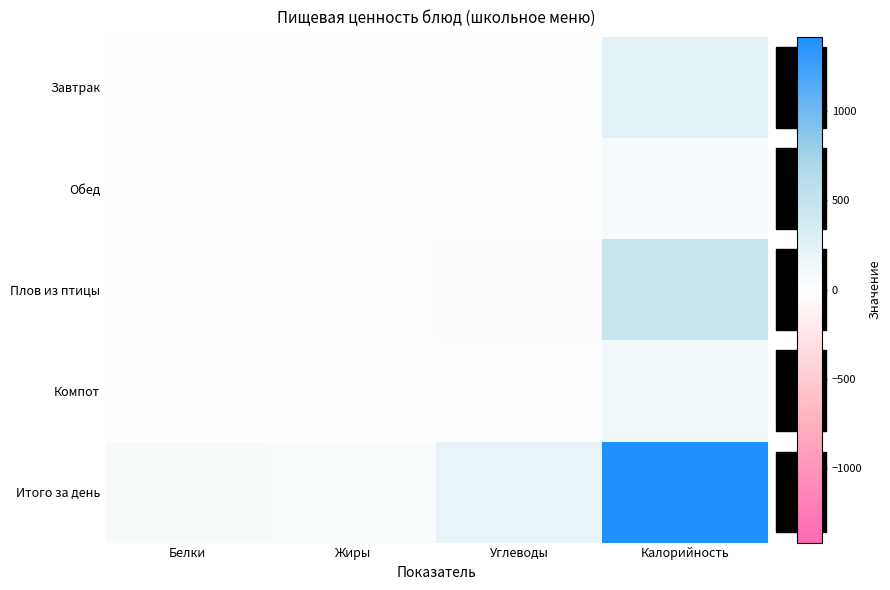

At how many categories does at least one series exceed 462?

1